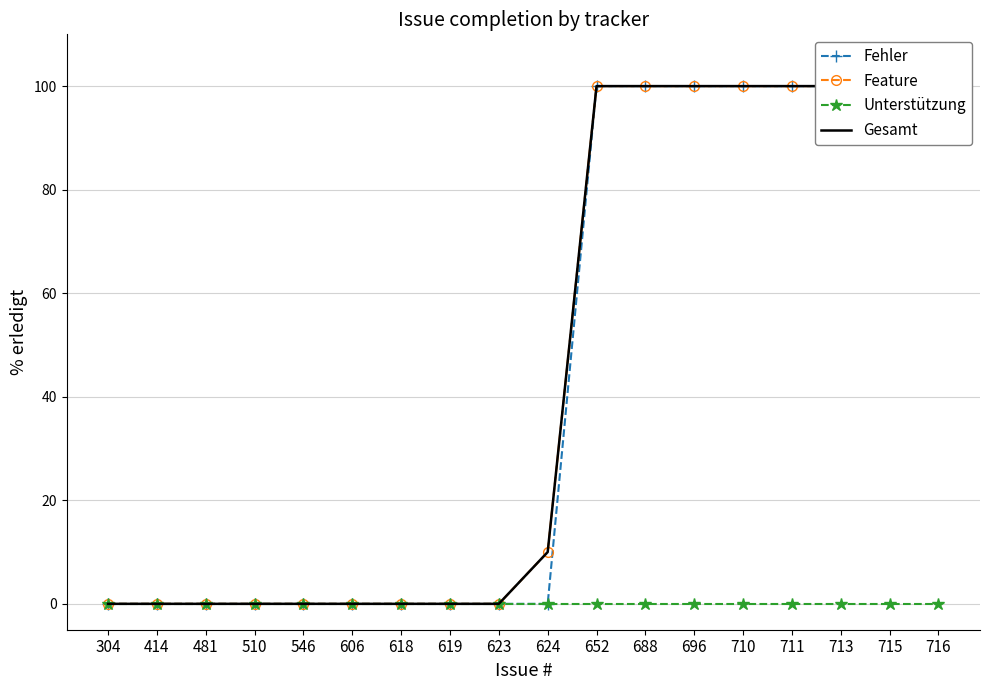

Does the chart have visible grid lines?

Yes